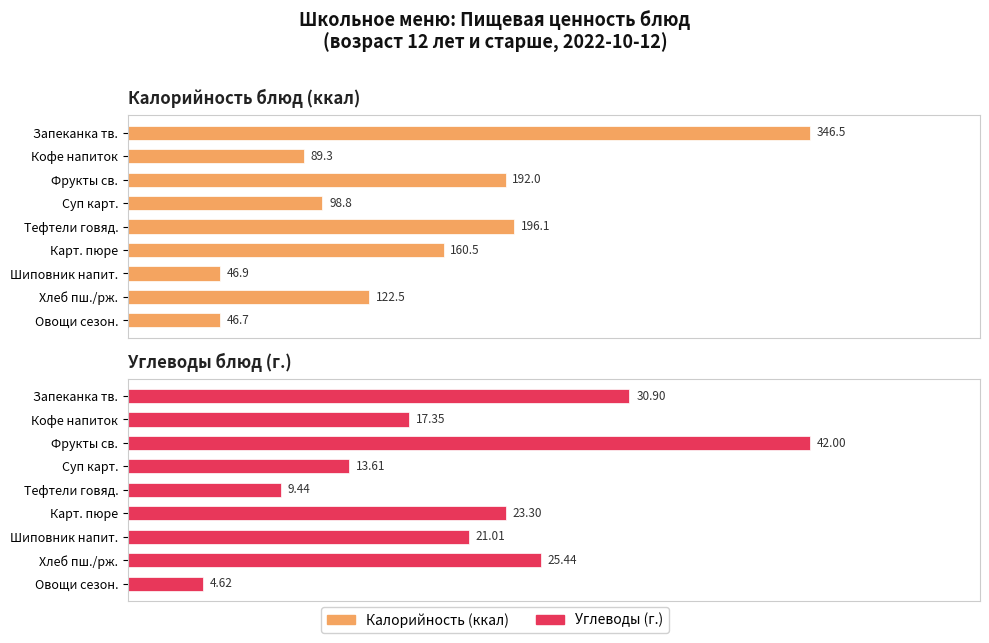

List the series in order of their peak value, lowest first.

Углеводы, Калорийность